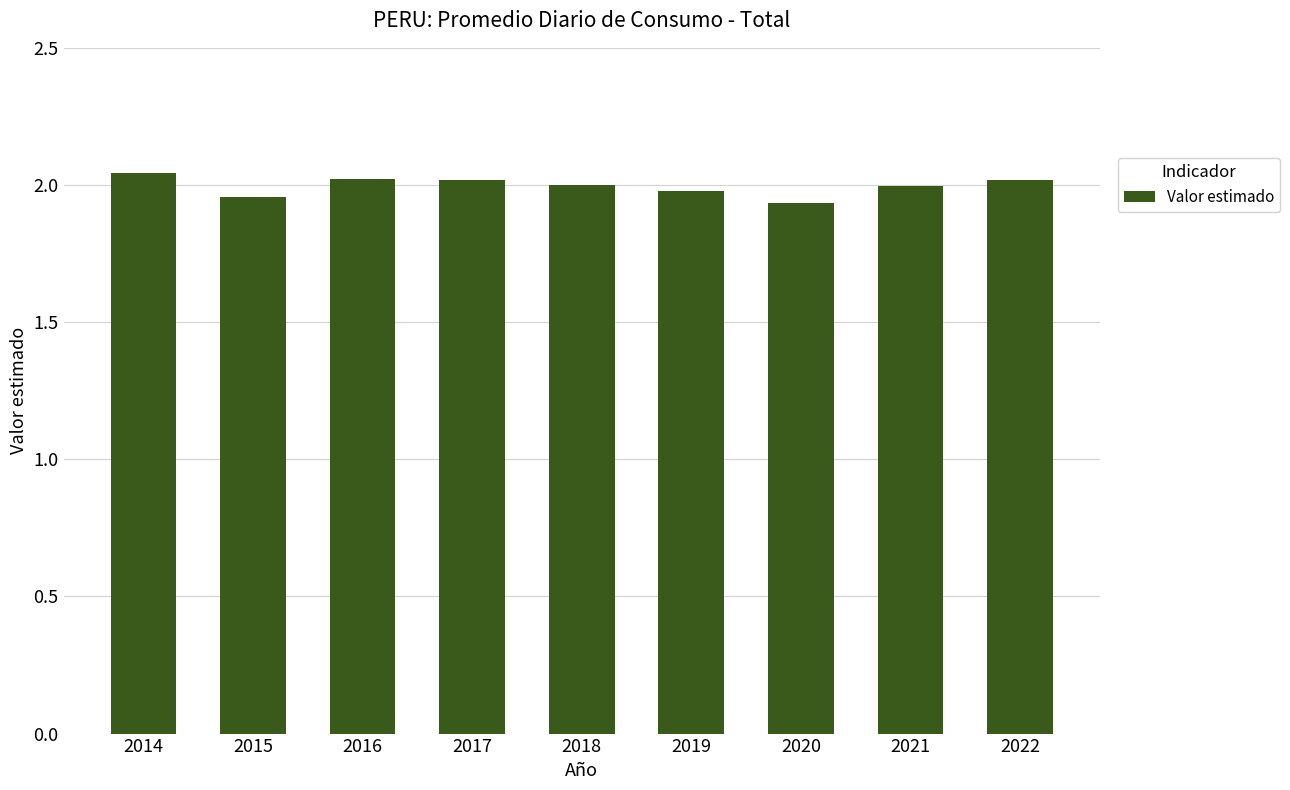

What is the sum of the values at 2019 and 2021?

4.0